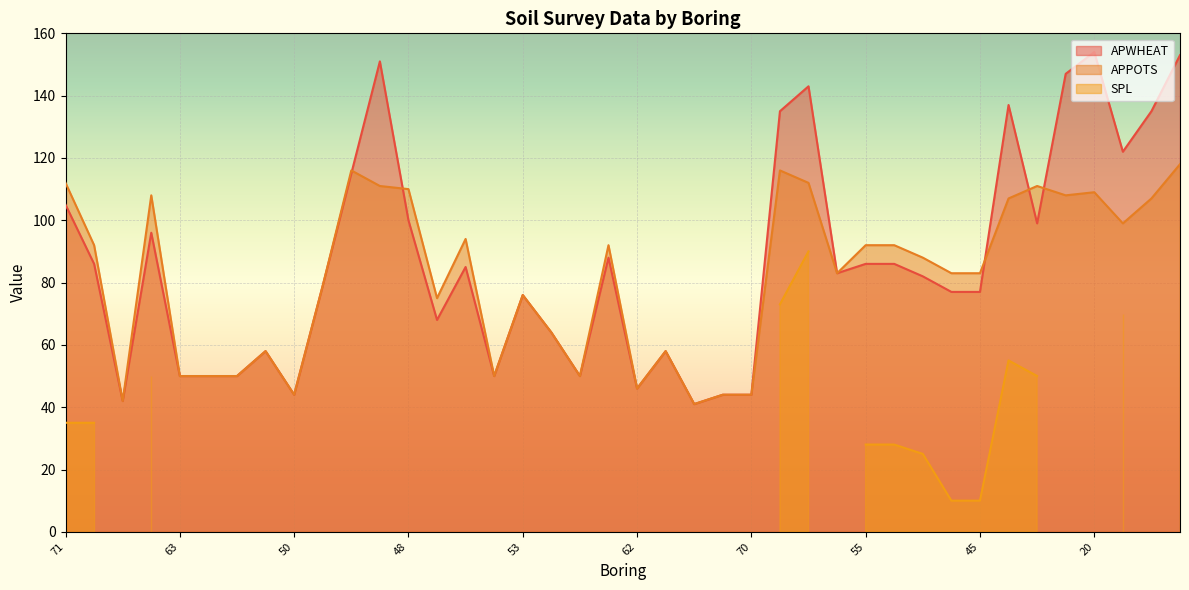

Which series has the widest spread of values?

APWHEAT